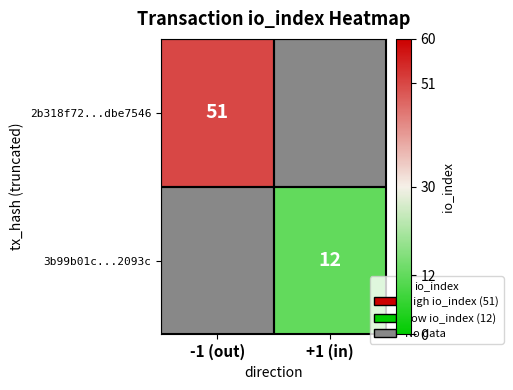

True or false: 3b99b01c...2093c has a value of 12 at +1 (in).

True